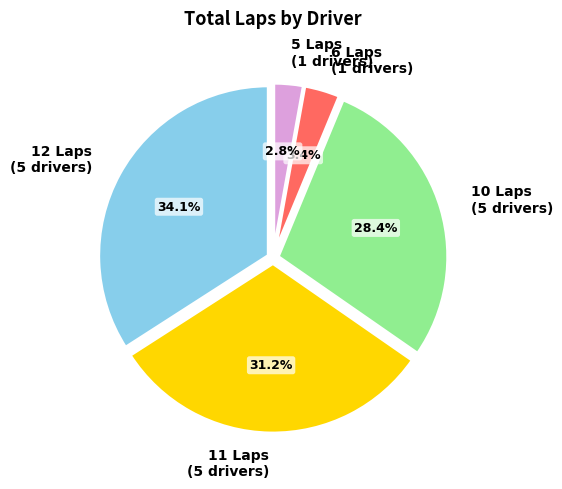

Between 6 Laps (1 drivers) and 10 Laps (5 drivers), which is larger?

10 Laps (5 drivers)